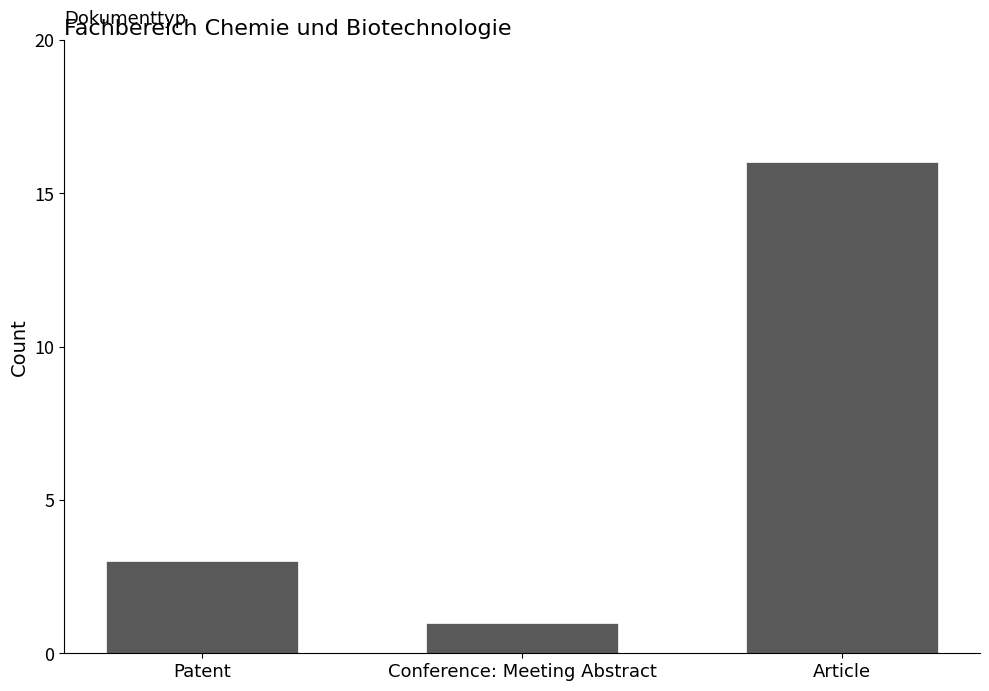

True or false: the data shows 25 at Article.

False